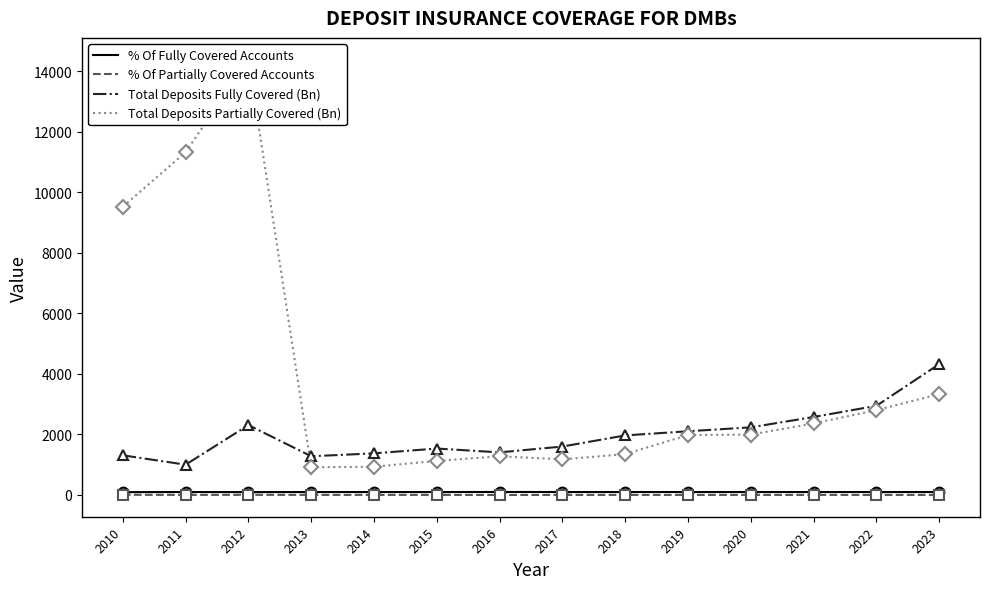

True or false: % Of Fully Covered Accounts and Total Deposits Fully Covered (Bn) cross at least once.

False